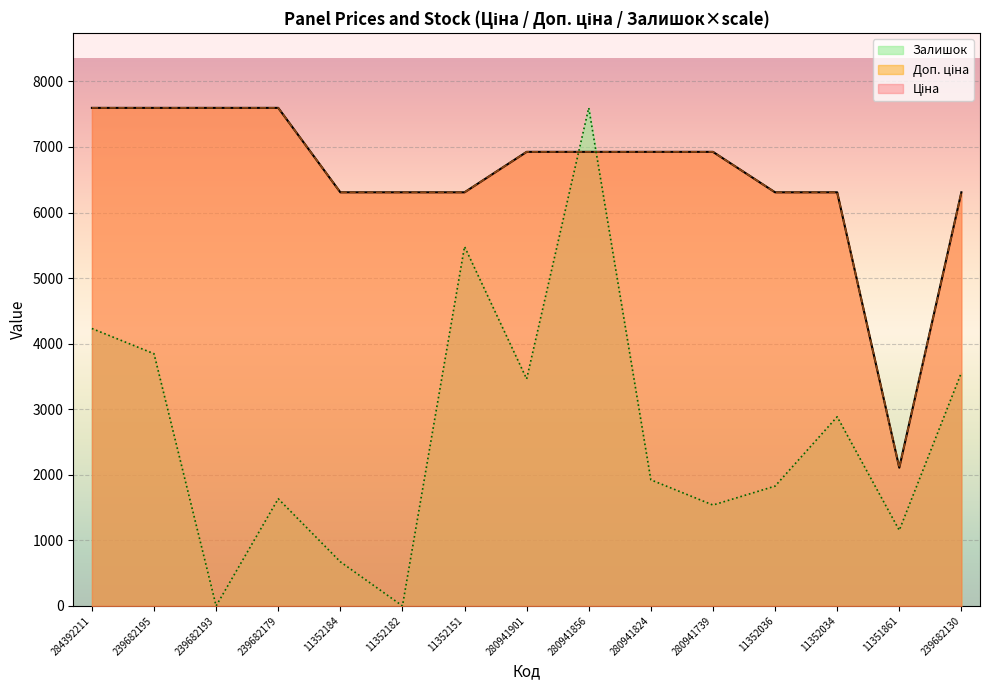

How many interior local peaks does the Залишок series have?

4